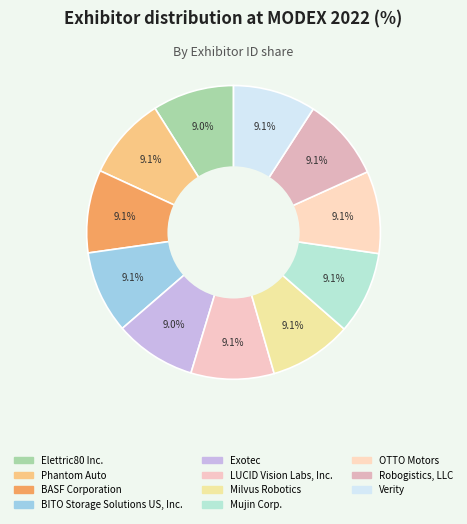

Count the number of slices in the pie.

11